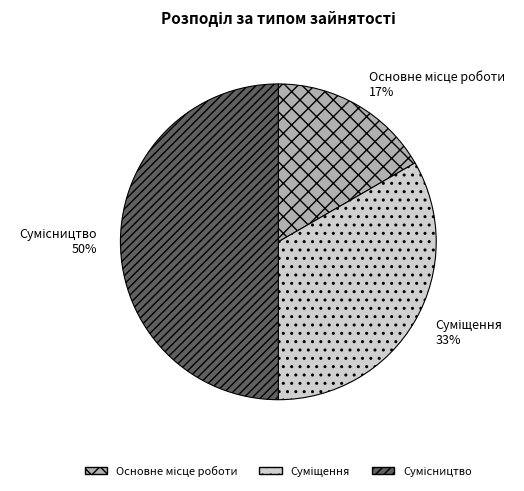

To the nearest percent, what is the average slice percentage?

33%